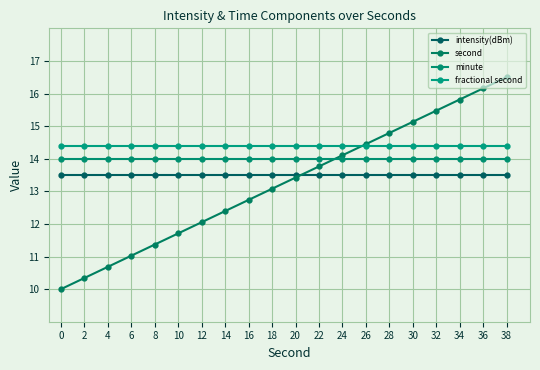

True or false: minute and fractional second cross at least once.

False